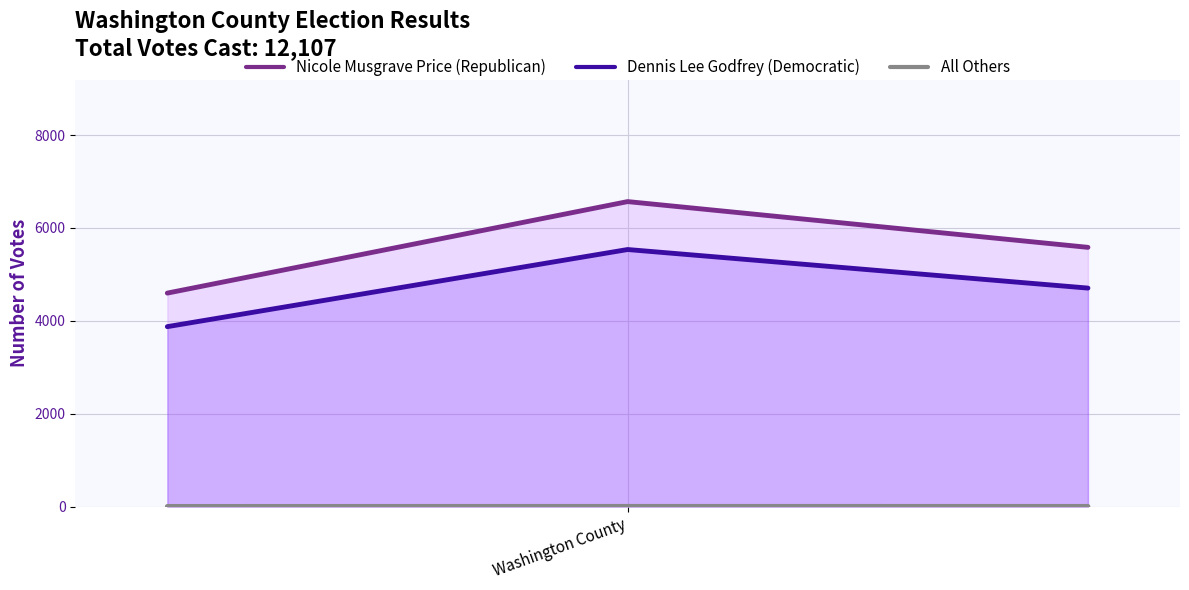

What is the greatest value displayed?

6567.0